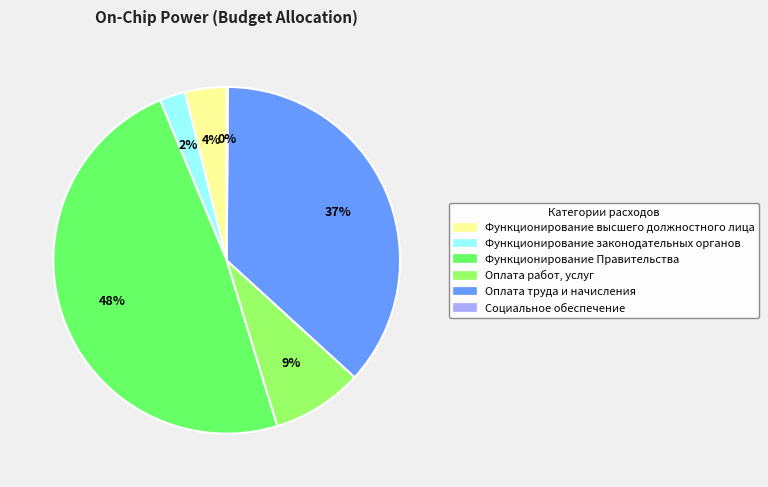

True or false: Оплата труда и начисления accounts for 47% of the total.

False